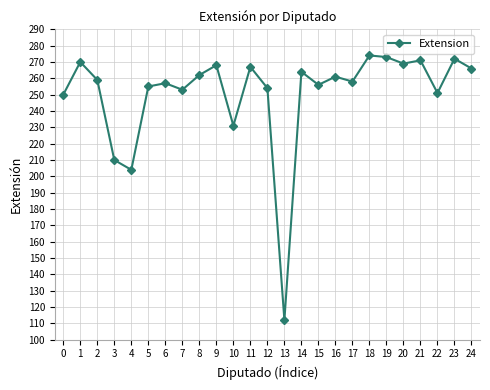

What is the greatest value displayed?

274